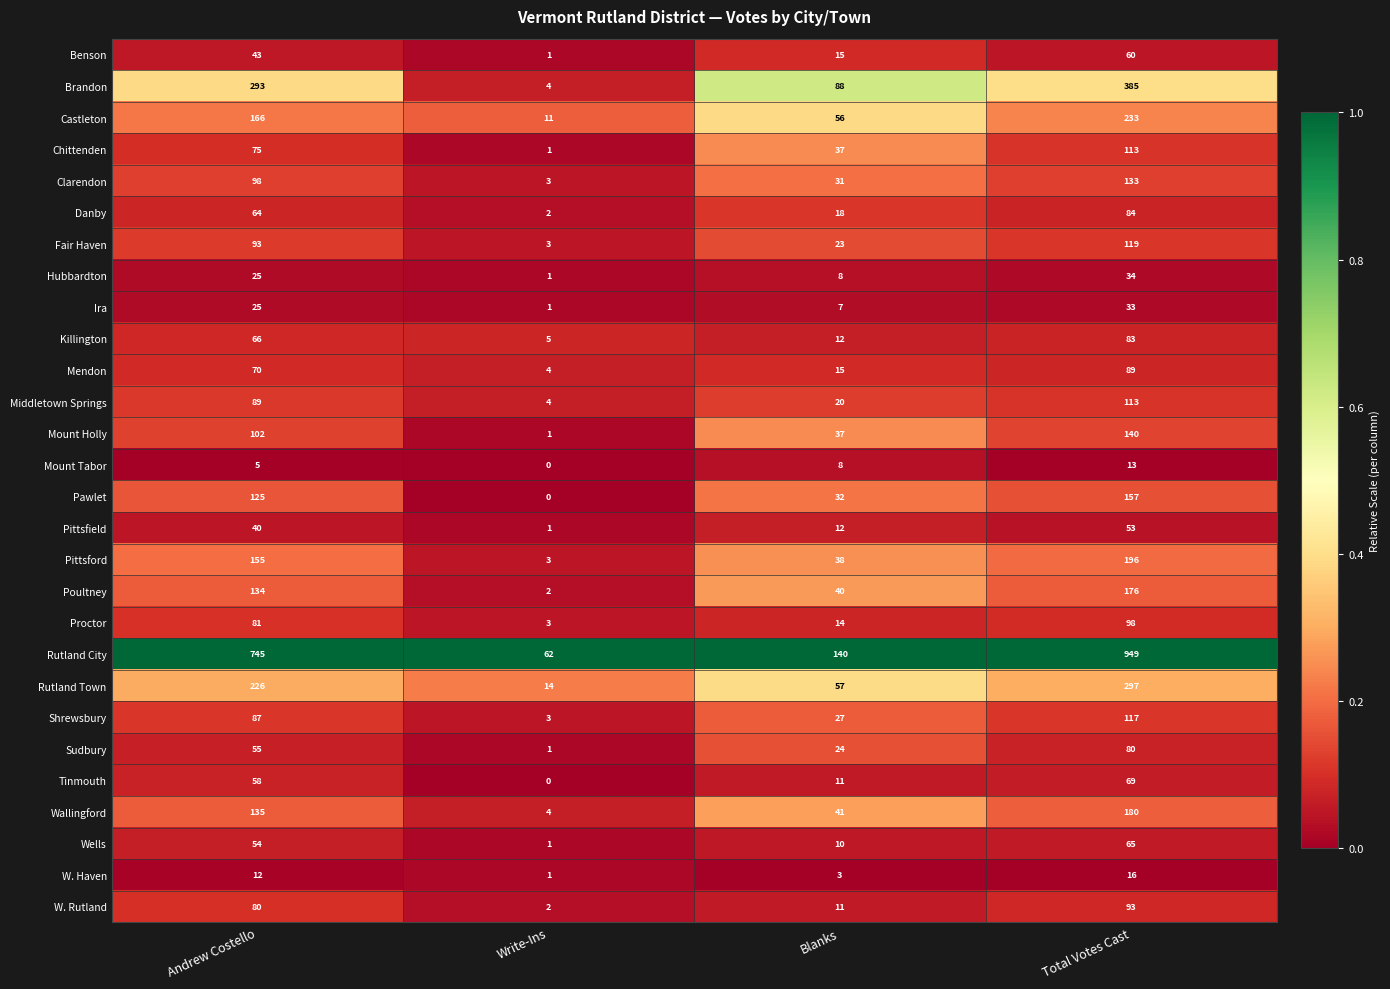

What is the total value across all series at Total Votes Cast?

4178